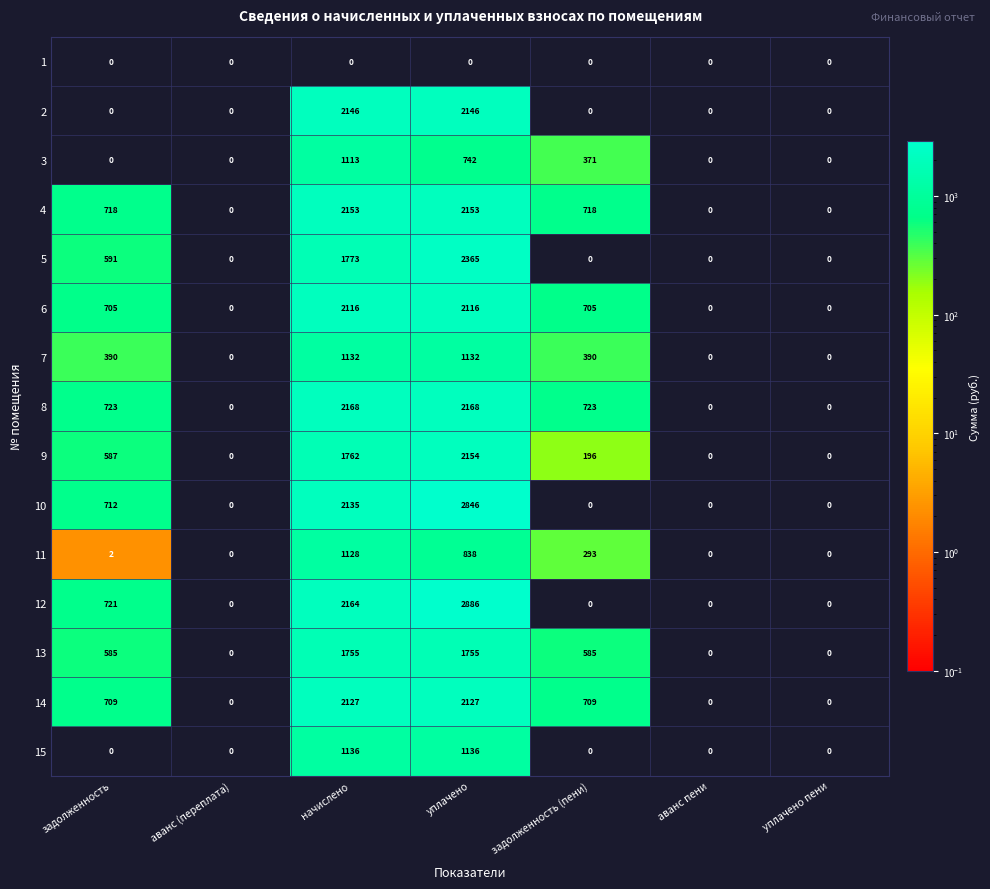

True or false: 14 has a value of 2127 at уплачено.

True